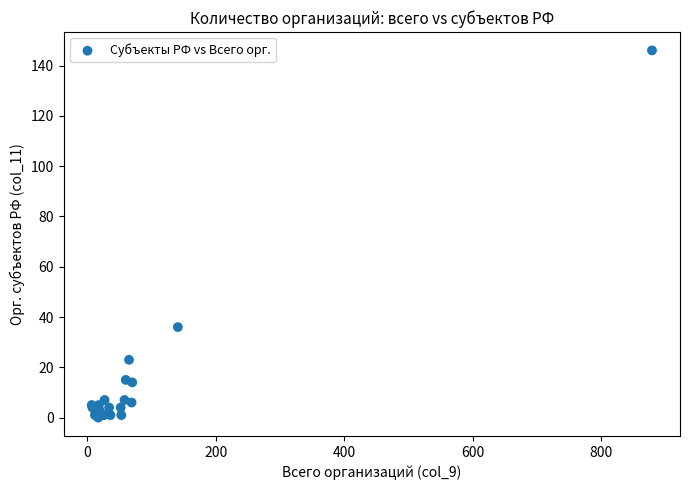

What Y value in the scatter plot is closest to 73?

36